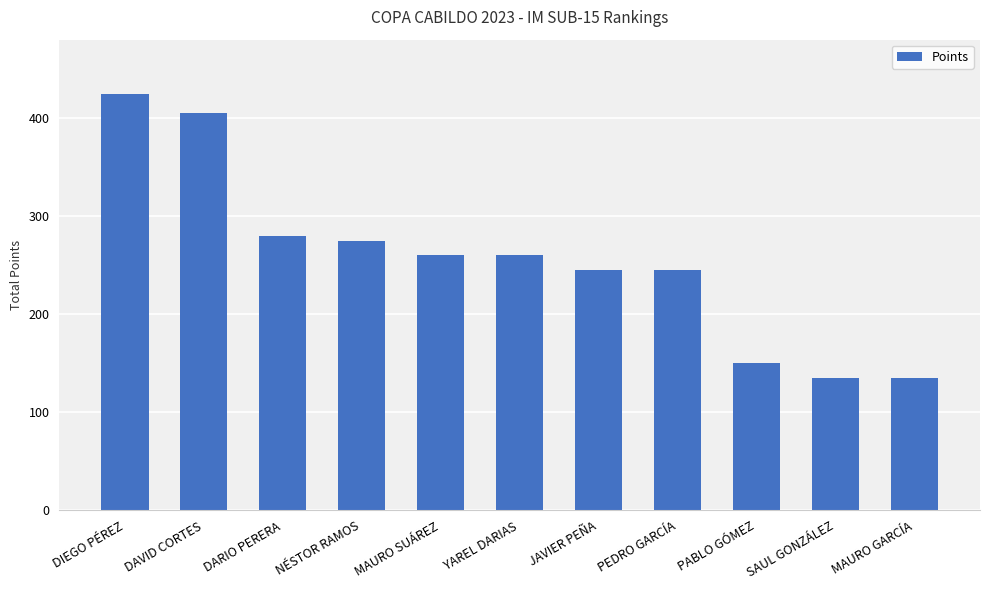

What is the difference between the values at JAVIER PEÑA and YAREL DARIAS?

15